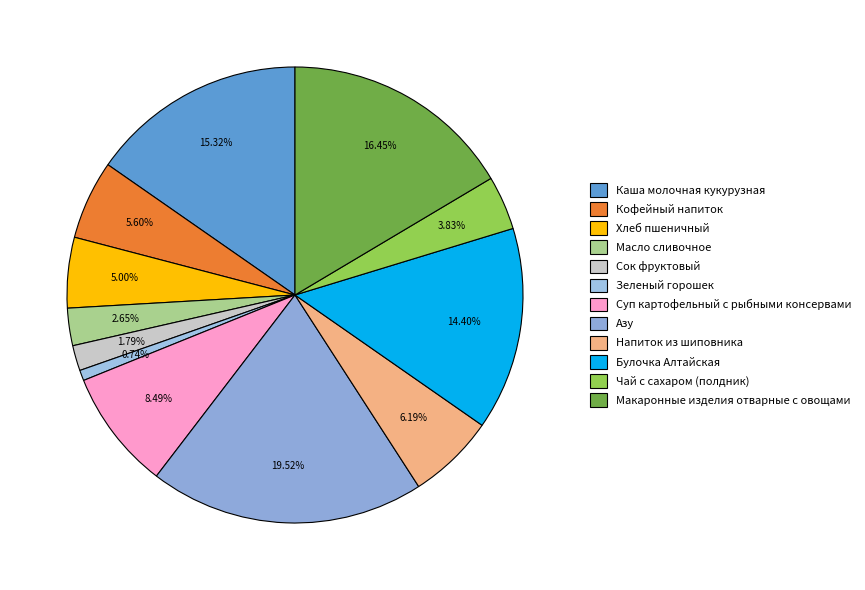

What is the smallest slice in the pie chart?

Зеленый горошек